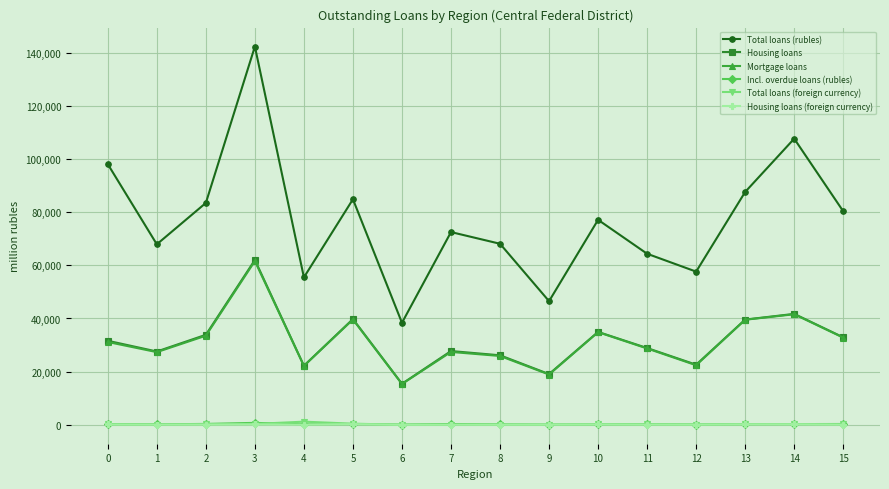

Between 3 and 5, which series saw the biggest shift?

Total loans (rubles)